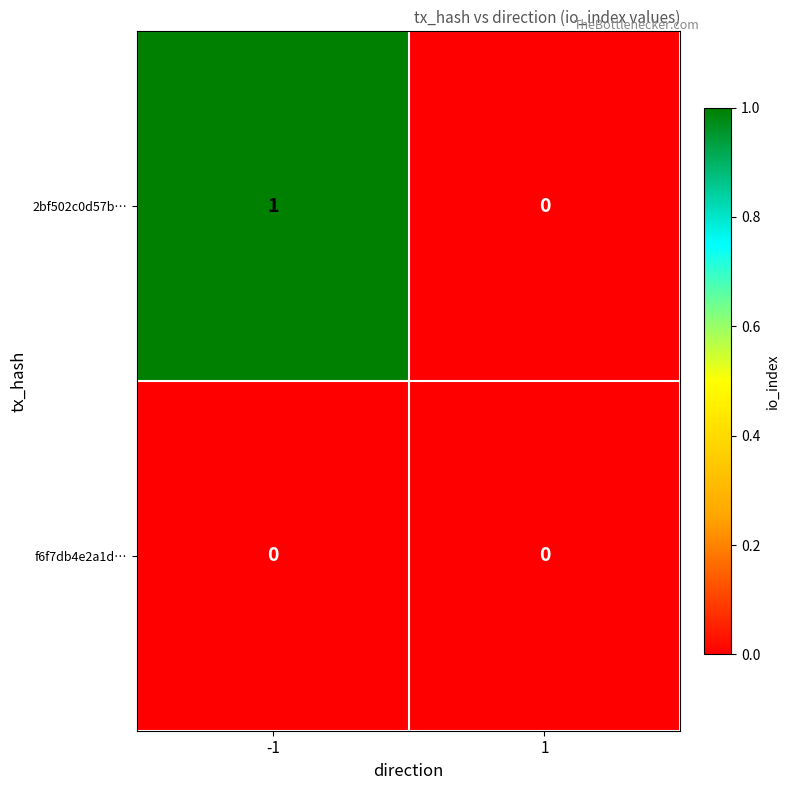

What is the spread (max minus min) of values at -1?

1